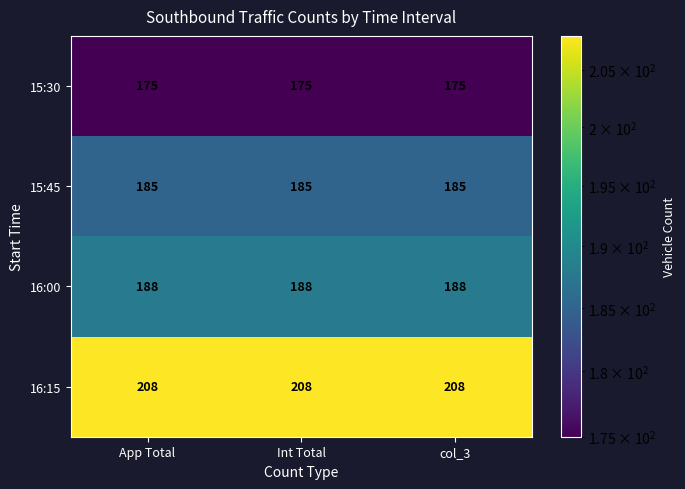

What is the difference between the highest and lowest values at col_3?

33